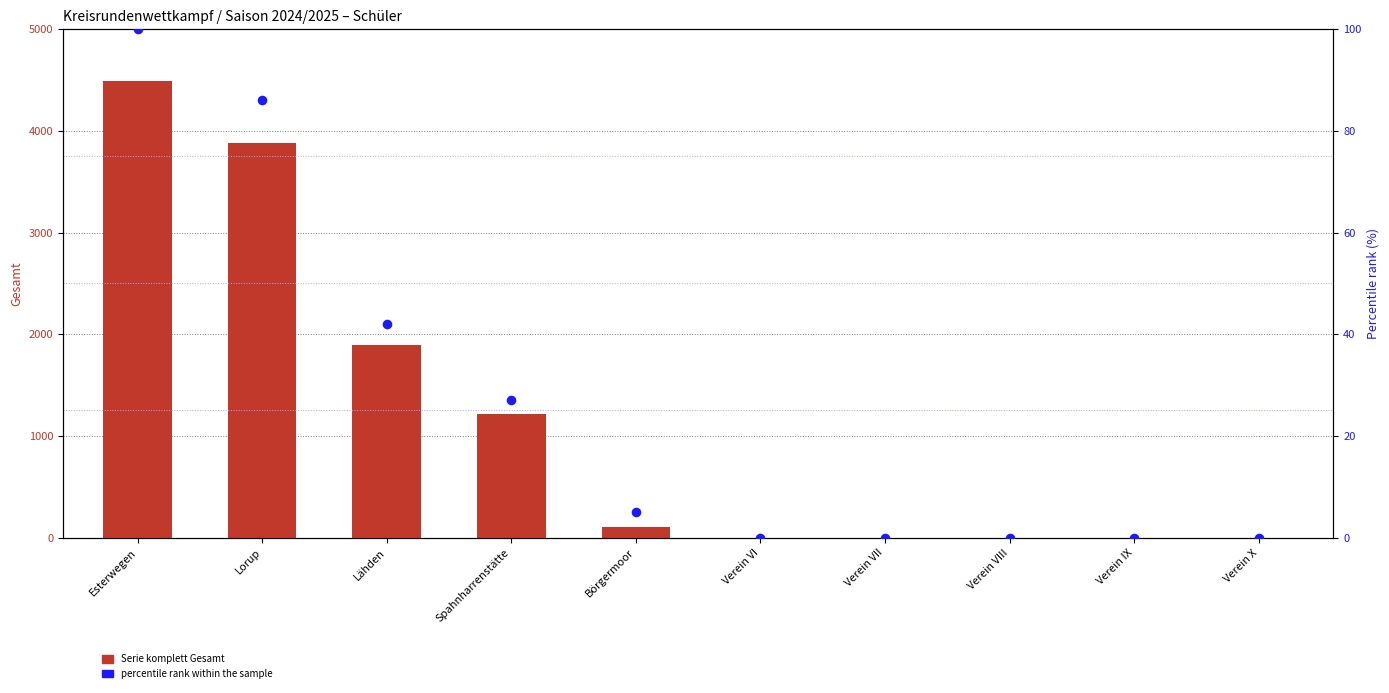

What are all the series names shown in the legend?

Serie komplett Gesamt, percentile rank within the sample